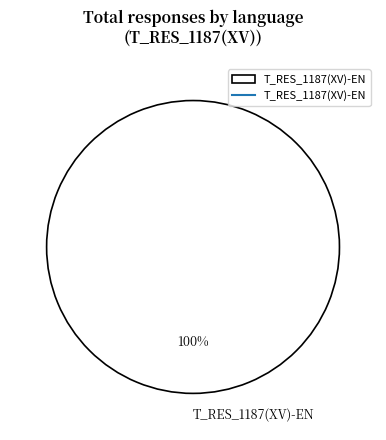

The T_RES_1187(XV)-EN slice represents 100% of the pie. True or false?

True